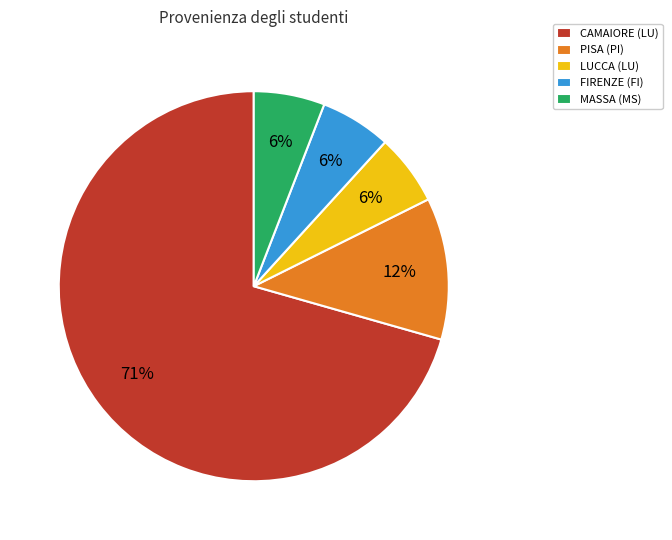

What is the majority slice?

CAMAIORE (LU)